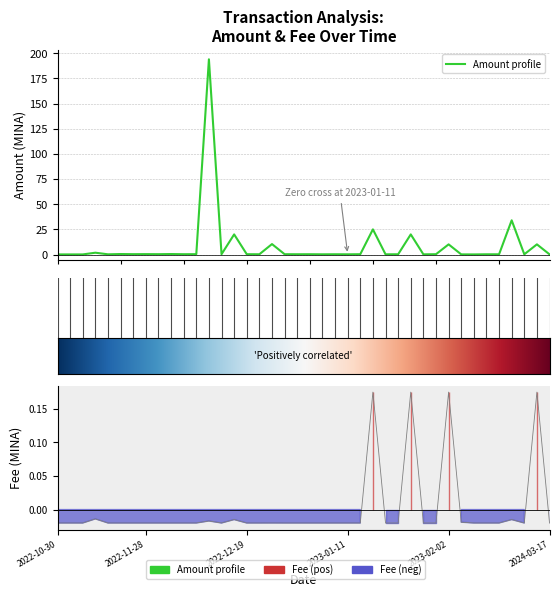

Rank the series by their maximum value, from lowest to highest.

Fee, Amount